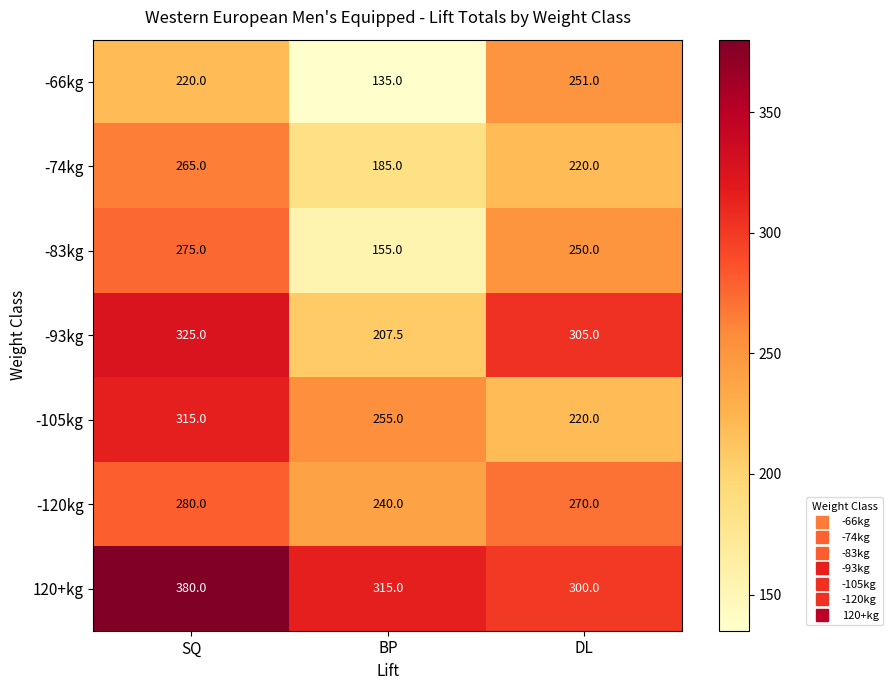

Which category has the lowest value in the -105kg series?

DL